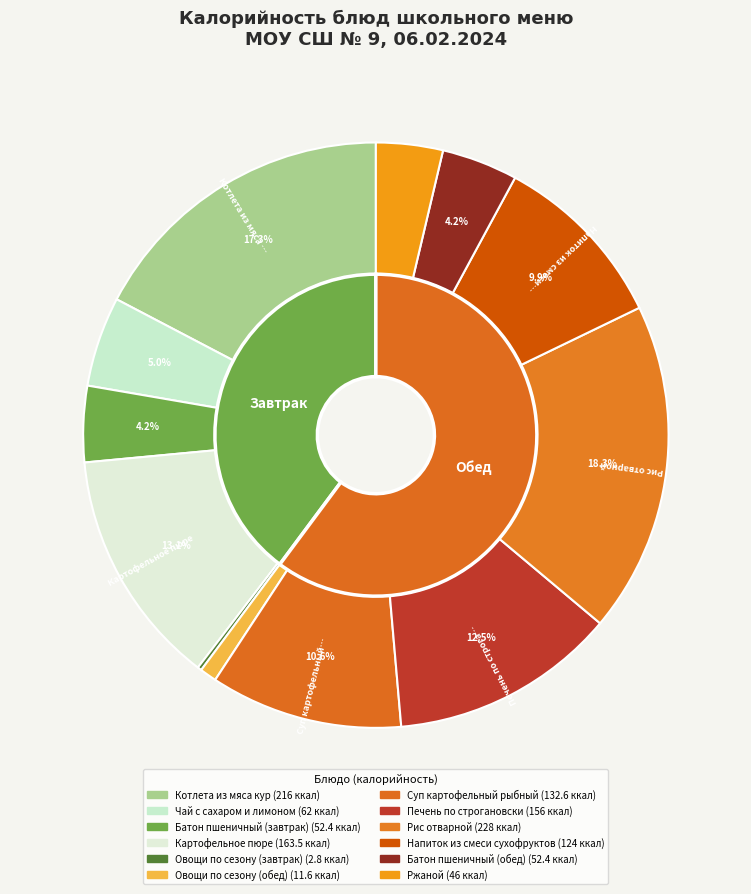

How many slices are in this pie chart?

12